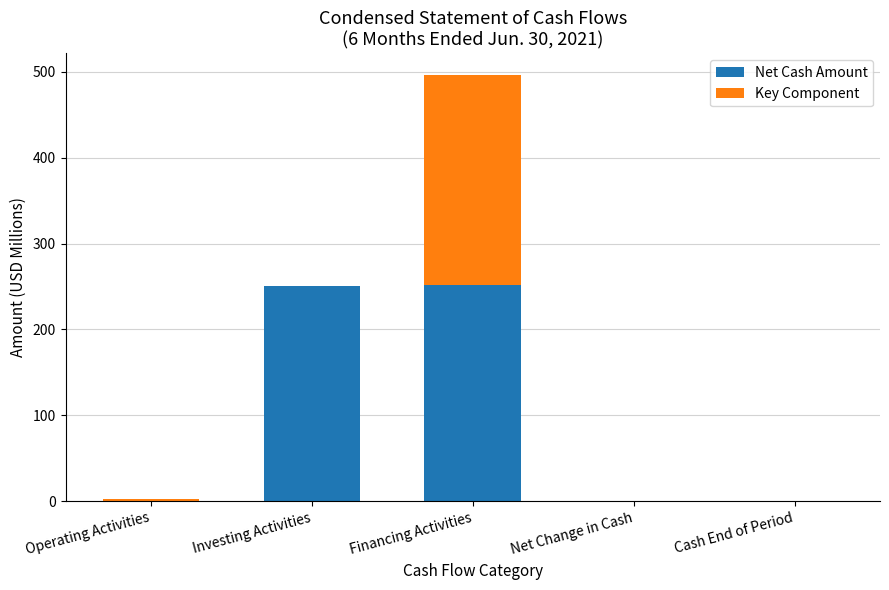

Read the Net Cash Amount value at Financing Activities.

251.5